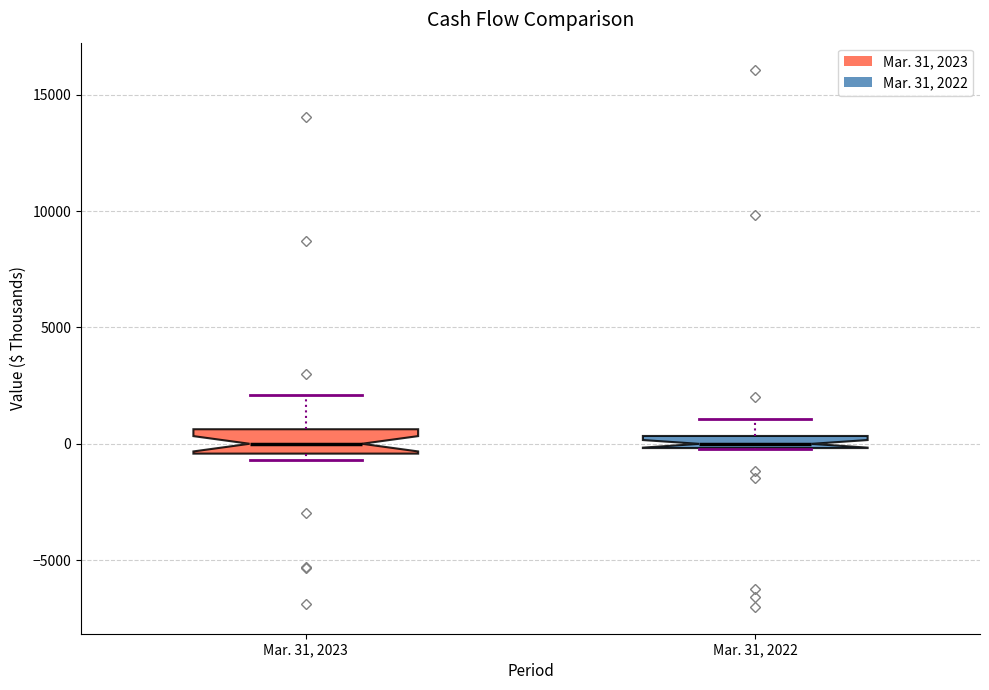

Where is the lower edge of the box for Mar. 31, 2022 on the y-axis? The values are not printed on the chart, so give them approximately, as read against the axis.

0